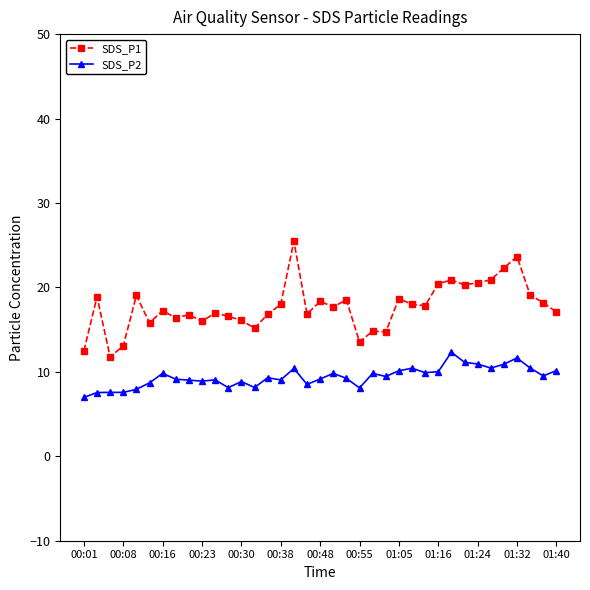

Which series has the largest total across all categories?

SDS_P1